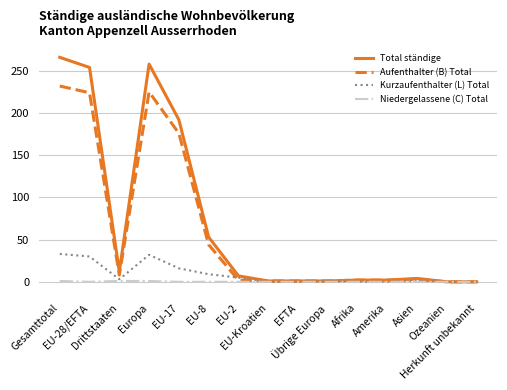

True or false: Aufenthalter (B) Total has more than 0 points higher than both neighbors.

True